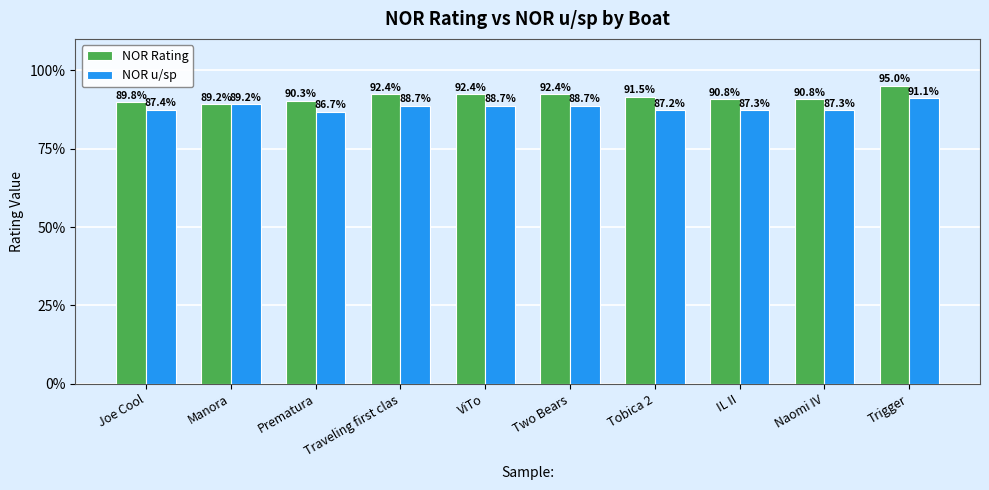

The value of NOR Rating at Traveling first clas is 0.9. True or false?

True